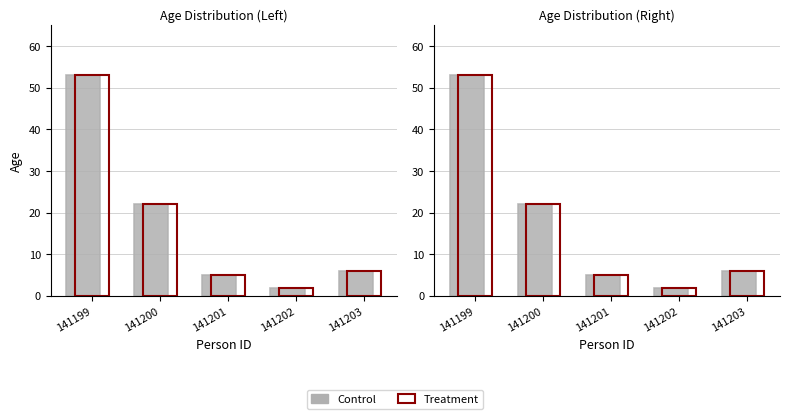

Which series has the largest range (max minus min)?

Control